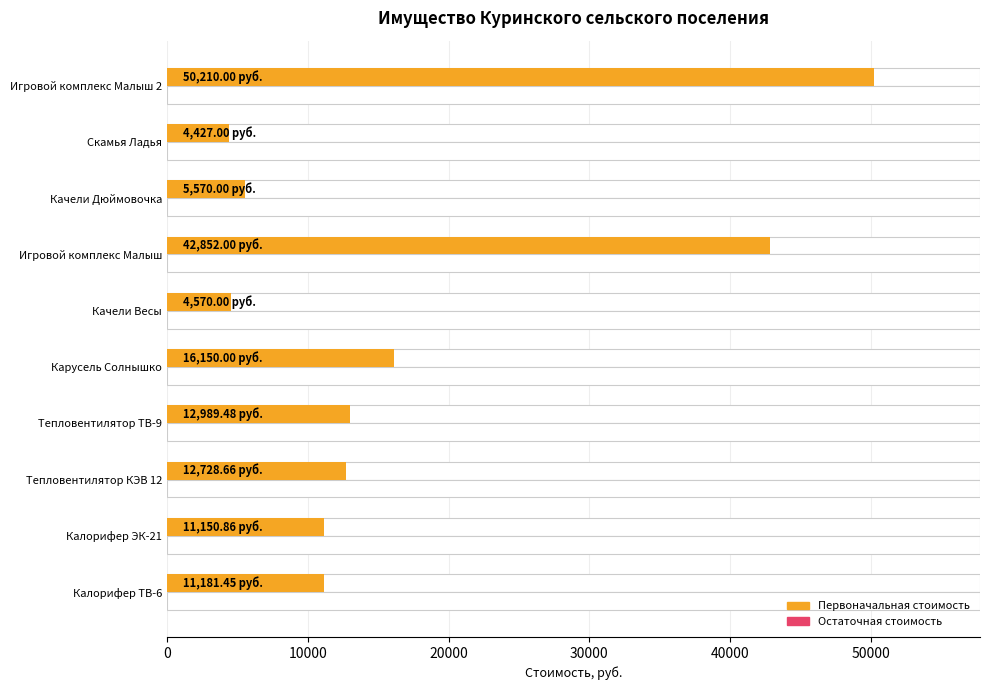

Which series has the largest range (max minus min)?

Первоначальная стоимость